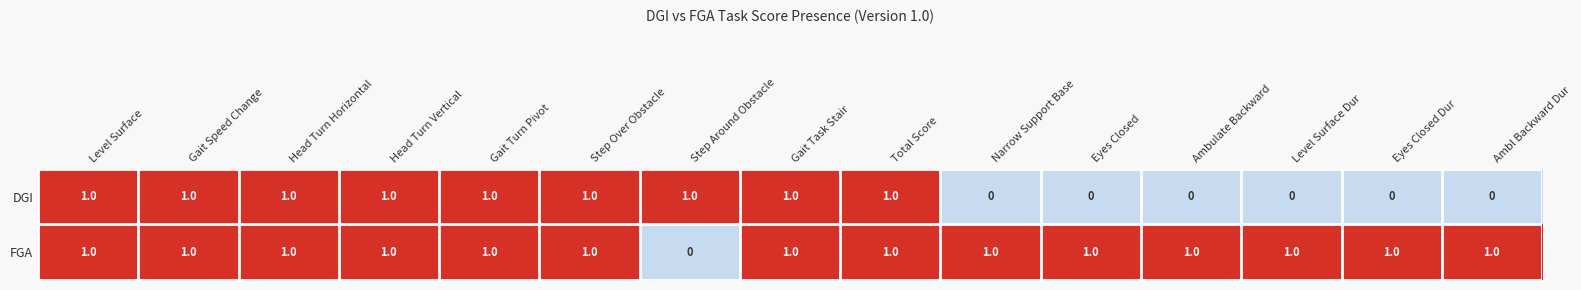

At which label is FGA closest to 0?

Step Around Obstacle